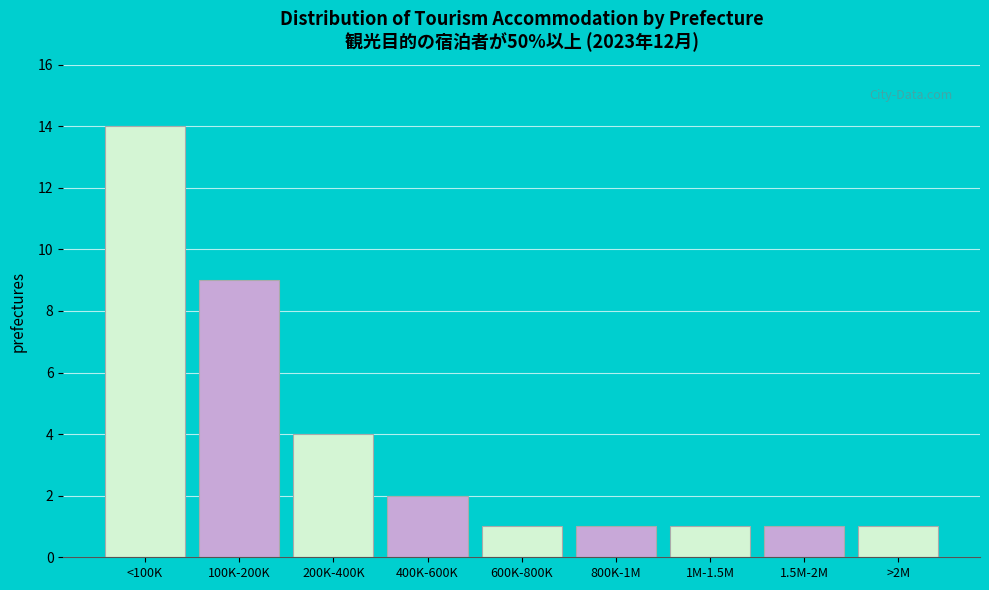

Reading left to right, extract all data points from this chart.

14	9	4	2	1	1	1	1	1